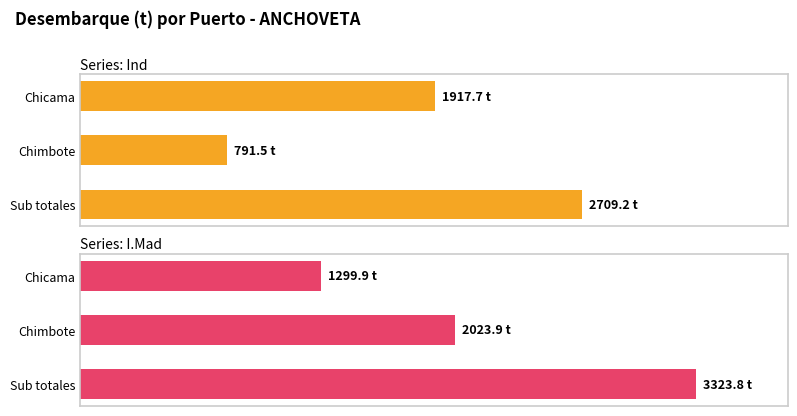

Which series has the widest spread of values?

I.Mad